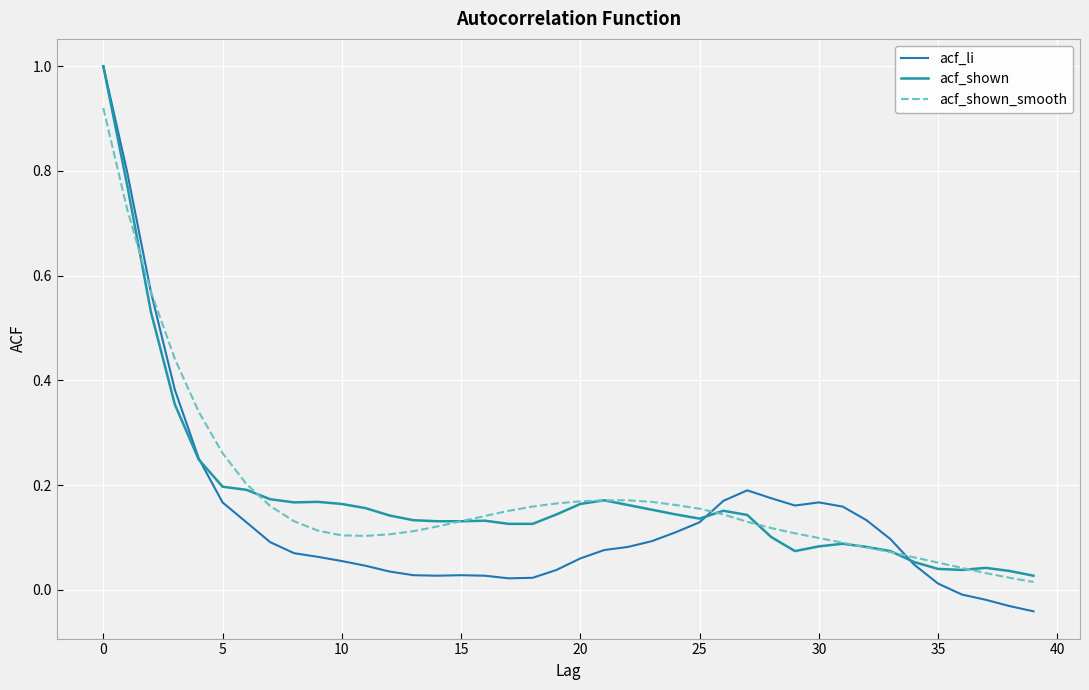

After their last crossing, which series has the higher values: acf_li or acf_shown?

acf_shown